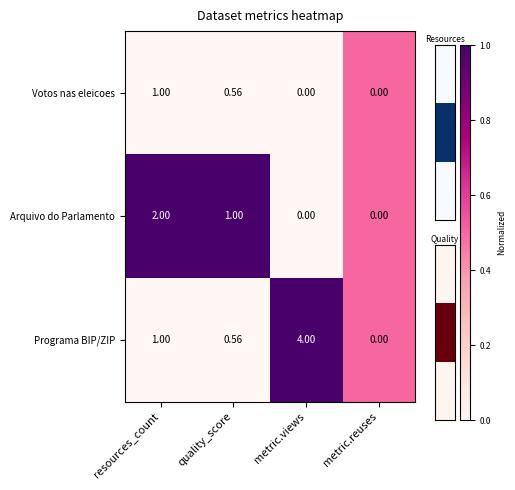

Which category has the highest value across all series?

metric.views